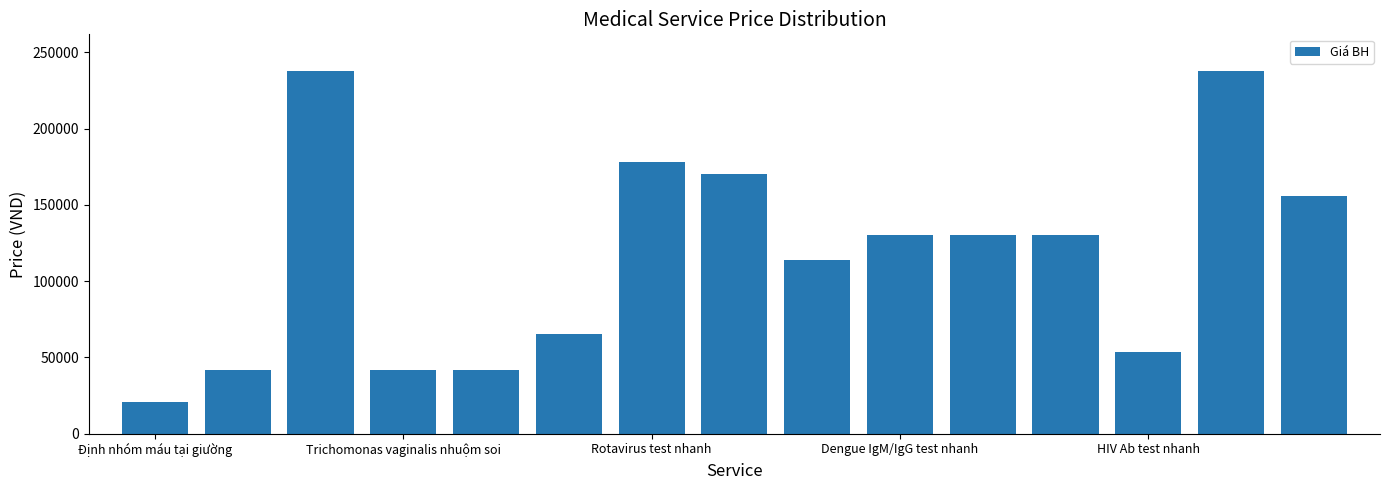

What is the value of the 10th bar from the left?

130000